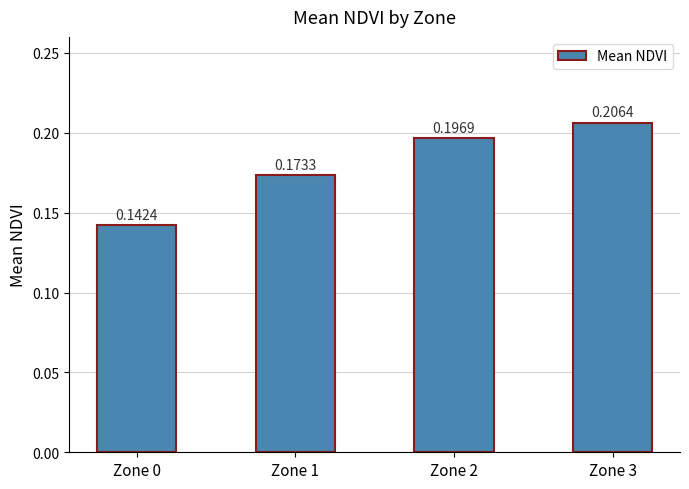

Between Zone 3 and Zone 0, which is larger?

Zone 3